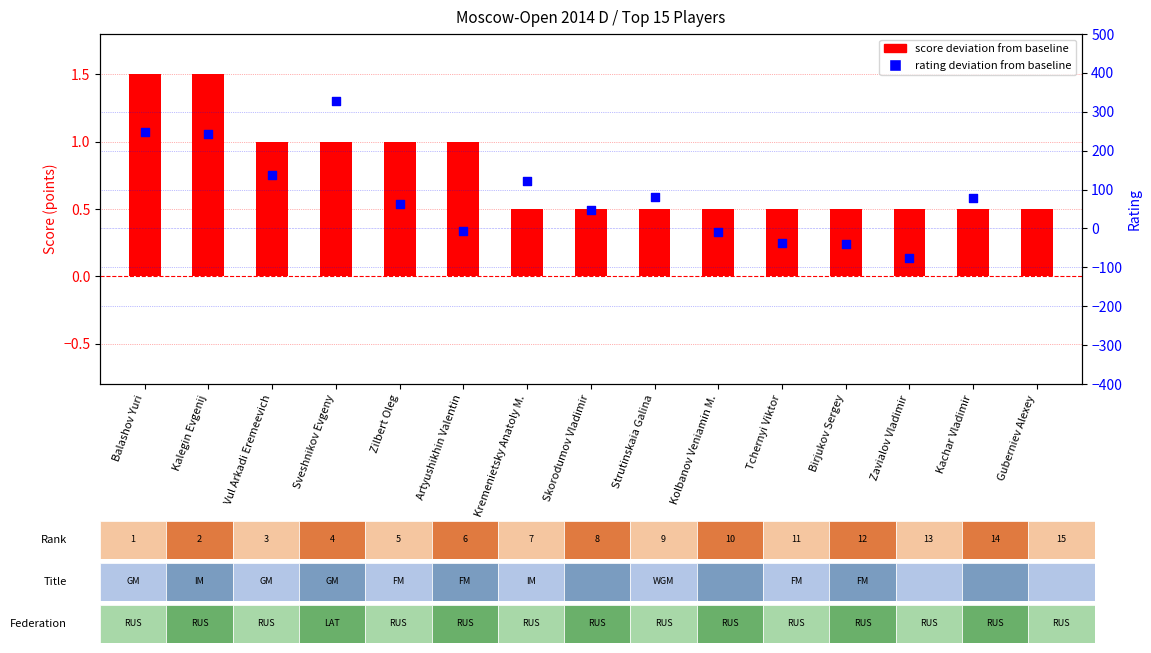

What are all the series names shown in the legend?

score deviation, rating deviation